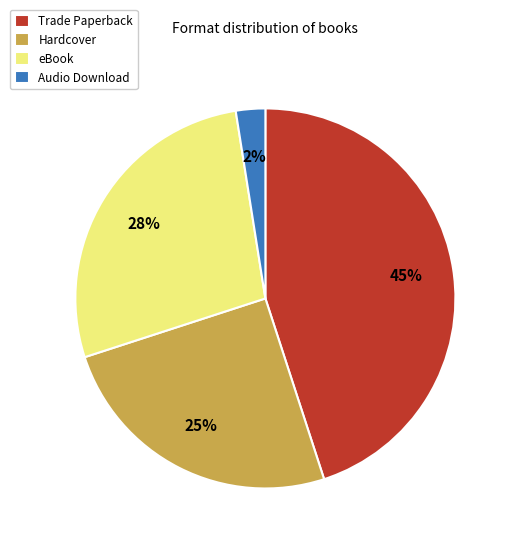

True or false: Audio Download accounts for 11% of the total.

False